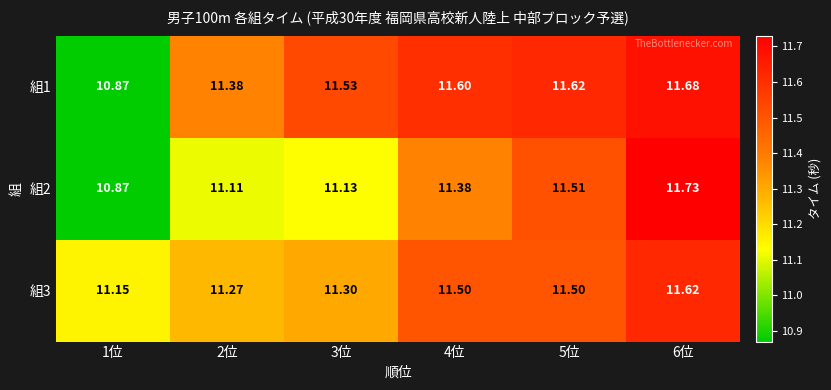

How many values in the 組2 series are below 11?

1